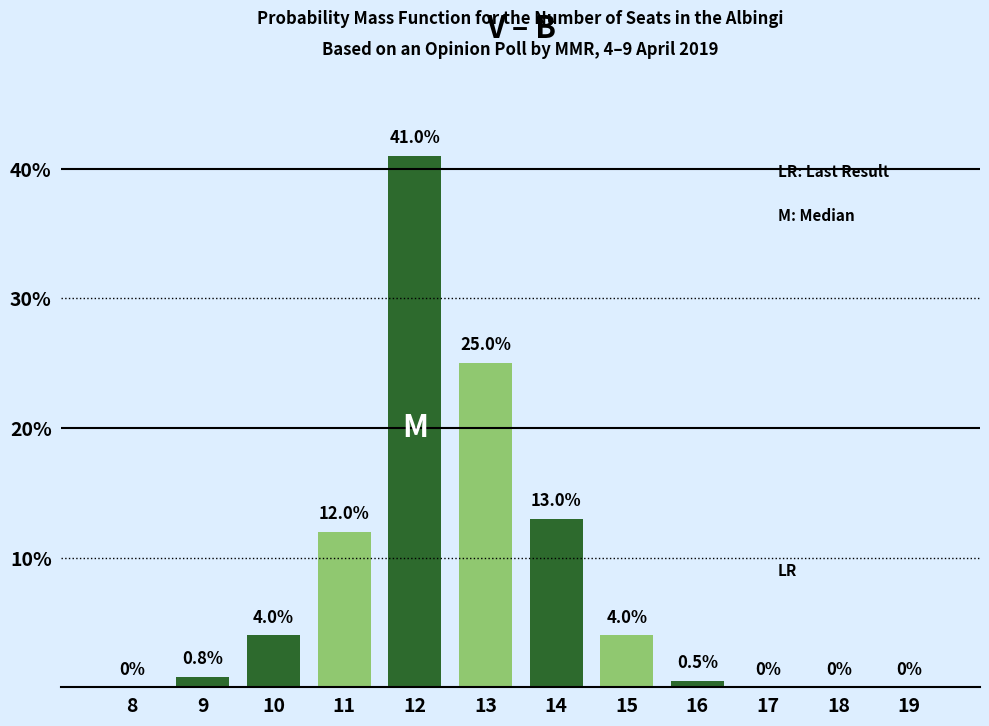

Reading right to left, extract all data points from this chart.

19=0.0	18=0.0	17=0.0	16=0.5	15=4.0	14=13.0	13=25.0	12=41.0	11=12.0	10=4.0	9=0.8	8=0.0